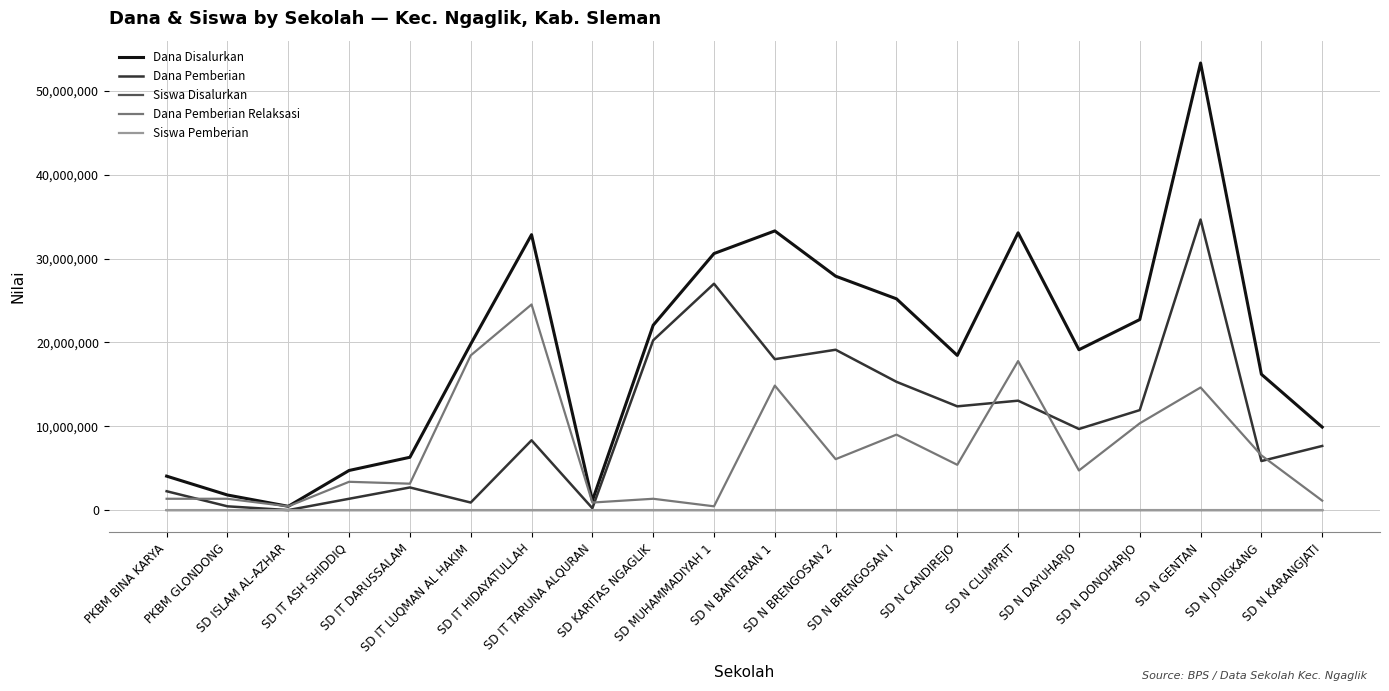

What is the difference between the second highest and second lowest values in the Dana Pemberian series?

26775000